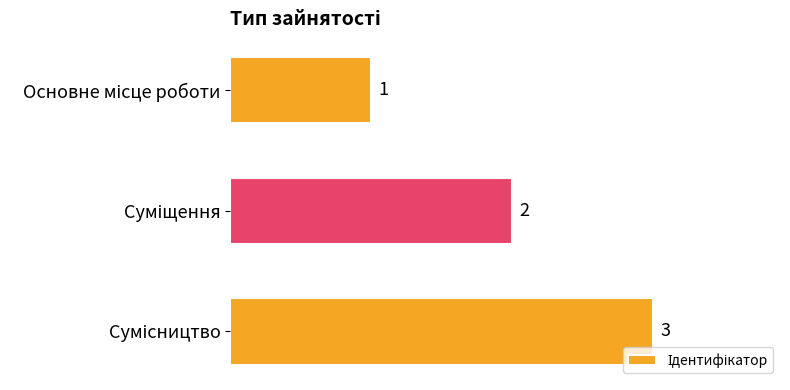

What is the value of the 3rd bar from the top?

3